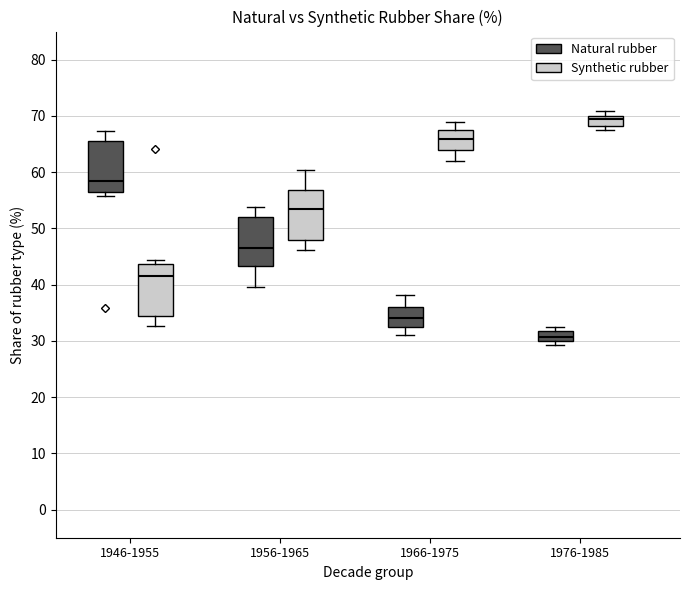

Reading left to right, transcribe this box plot: for each box, give where its median line is, the range the box spans, and where its two whiskers end, as read against the y-axis. The values are not printed on the chart, so give them approximately, as read against the axis.

1946-1955 (Natural rubber): median 58, box 56 to 66, whiskers 56 (just below the box's lower edge) to 67
1946-1955 (Synthetic rubber): median 42, box 34 to 44, whiskers 33 to 44 (just above the box's upper edge)
1956-1965 (Natural rubber): median 47, box 43 to 52, whiskers 40 to 54
1956-1965 (Synthetic rubber): median 53, box 48 to 57, whiskers 46 to 60
1966-1975 (Natural rubber): median 34, box 32 to 36, whiskers 31 to 38
1966-1975 (Synthetic rubber): median 66, box 64 to 68, whiskers 62 to 69
1976-1985 (Natural rubber): median 31, box 30 to 32, whiskers 29 to 33
1976-1985 (Synthetic rubber): median 69, box 68 to 70, whiskers 67 to 71